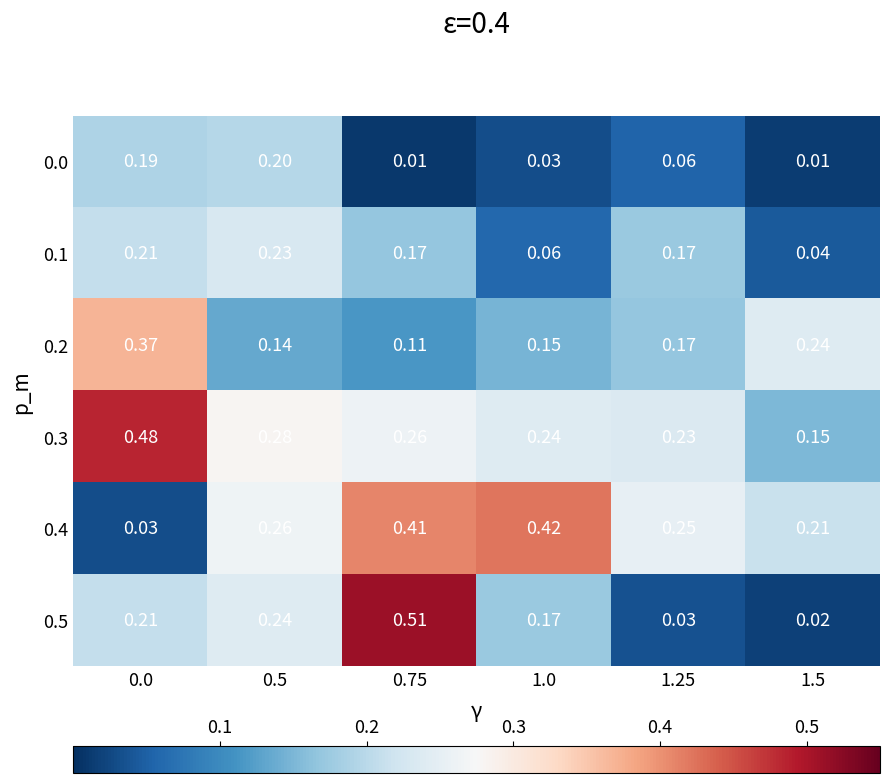

Is the value of 0.2 at 0.0 greater than the value of 0.4 at 1.0?

No